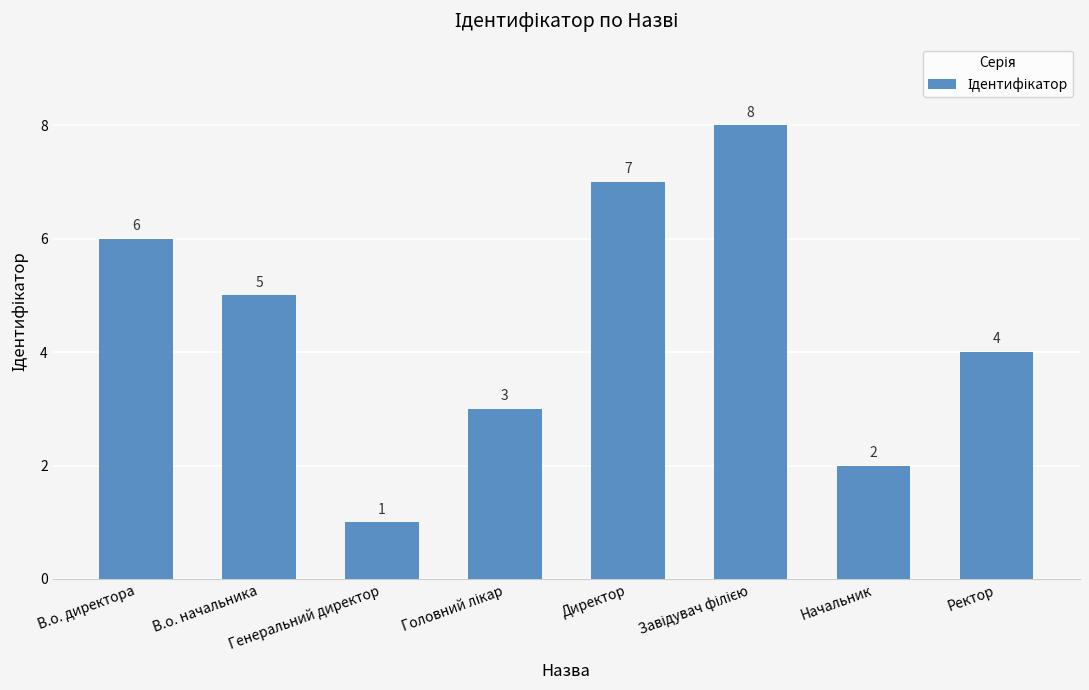

What is the change in value from В.о. директора to Генеральний директор?

-5